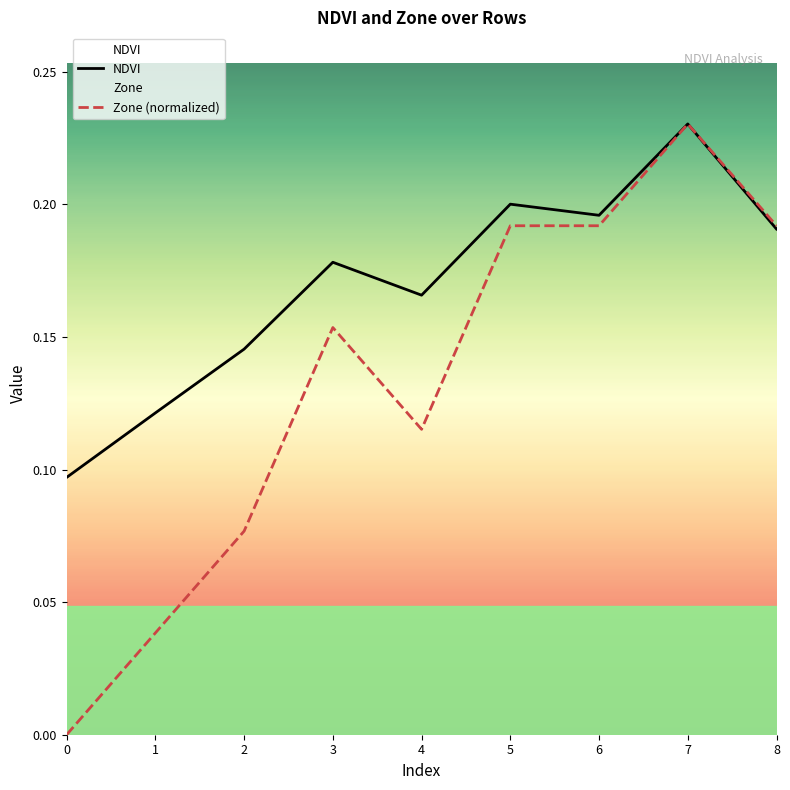

Rank the categories by Zone value from lowest to highest.

0, 1, 2, 4, 3, 5, 6, 8, 7